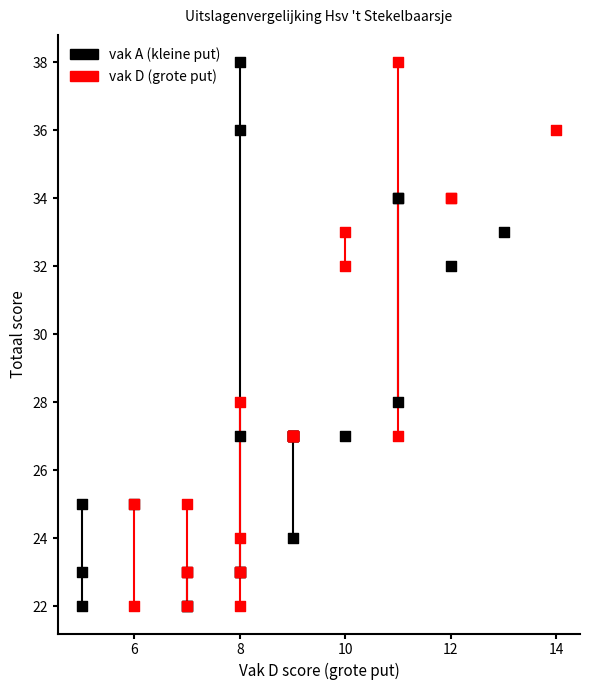

What are all the series names shown in the legend?

vak A (kleine put), vak D (grote put)